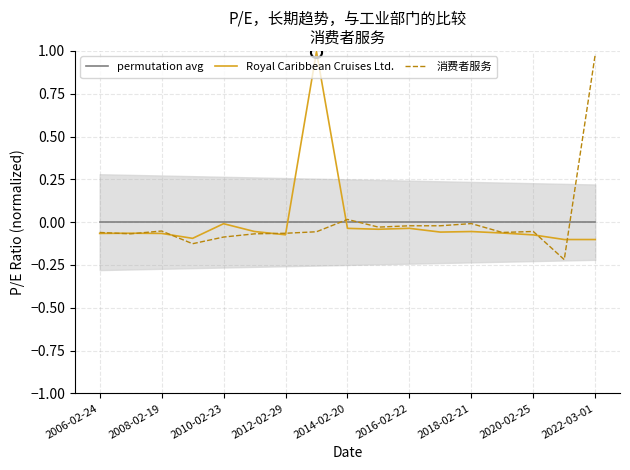

Which category has the highest value in the 消费者服务 series?

2022-03-01